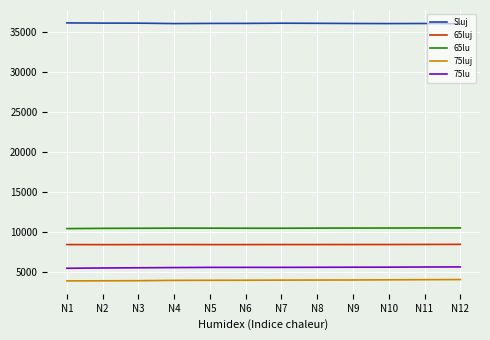

True or false: Sluj and 75luj cross at least once.

False